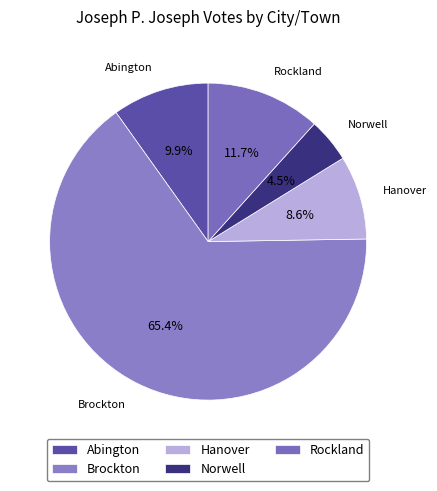

Rank the categories by value from lowest to highest.

Norwell, Hanover, Abington, Rockland, Brockton